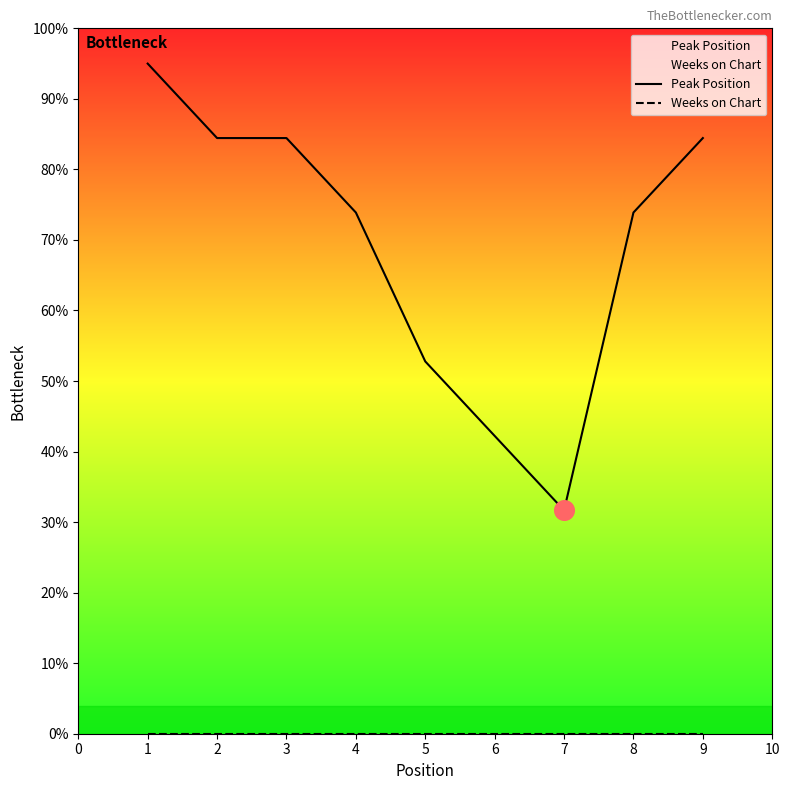

At how many categories does at least one series exceed 46?

7